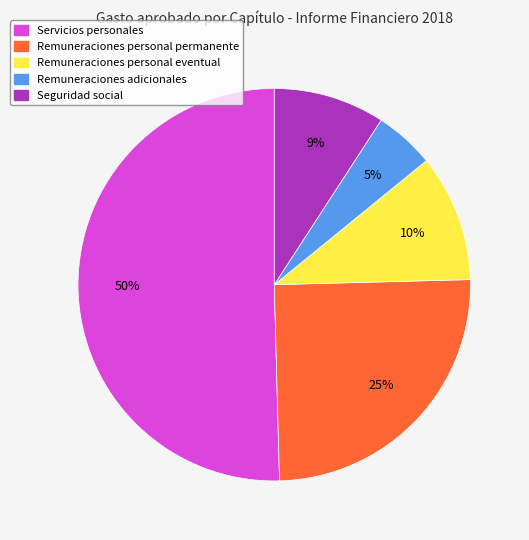

How many slices are in this pie chart?

5